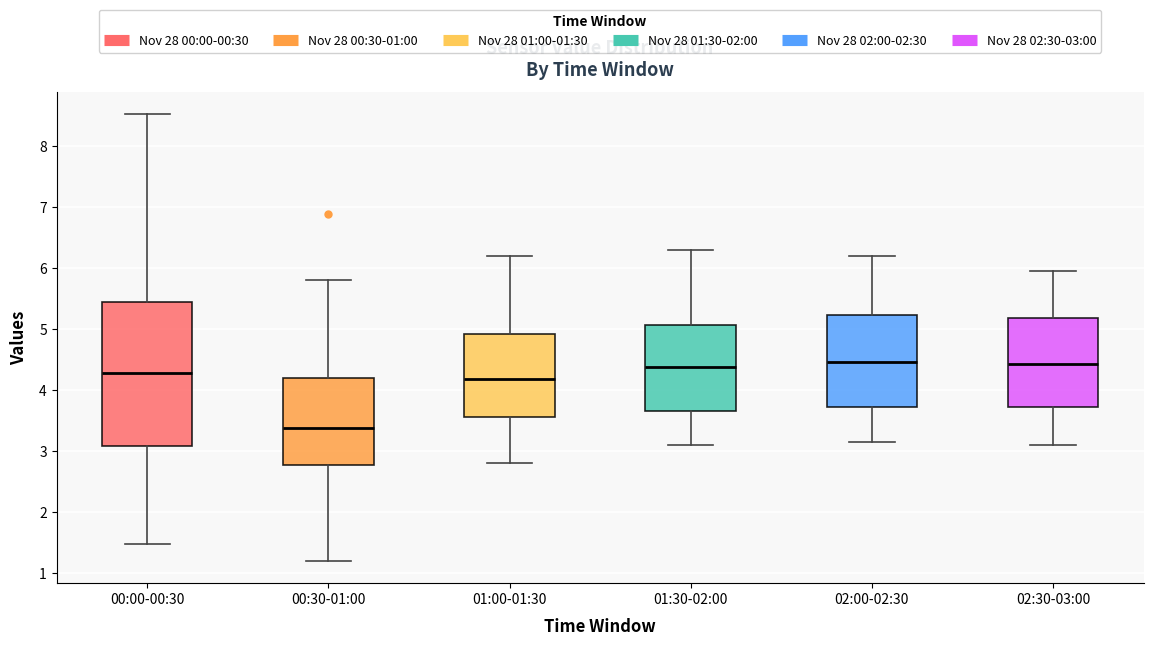

Reading left to right, transcribe this box plot: for each box, give where its median line is, the range the box spans, and where its two whiskers end, as read against the y-axis. The values are not printed on the chart, so give them approximately, as read against the axis.

00:00-00:30: median 4.3, box 3.1 to 5.4, whiskers 1.5 to 8.5
00:30-01:00: median 3.4, box 2.8 to 4.2, whiskers 1.2 to 5.8
01:00-01:30: median 4.2, box 3.6 to 4.9, whiskers 2.8 to 6.2
01:30-02:00: median 4.4, box 3.7 to 5.1, whiskers 3.1 to 6.3
02:00-02:30: median 4.5, box 3.7 to 5.2, whiskers 3.2 to 6.2
02:30-03:00: median 4.4, box 3.7 to 5.2, whiskers 3.1 to 6.0